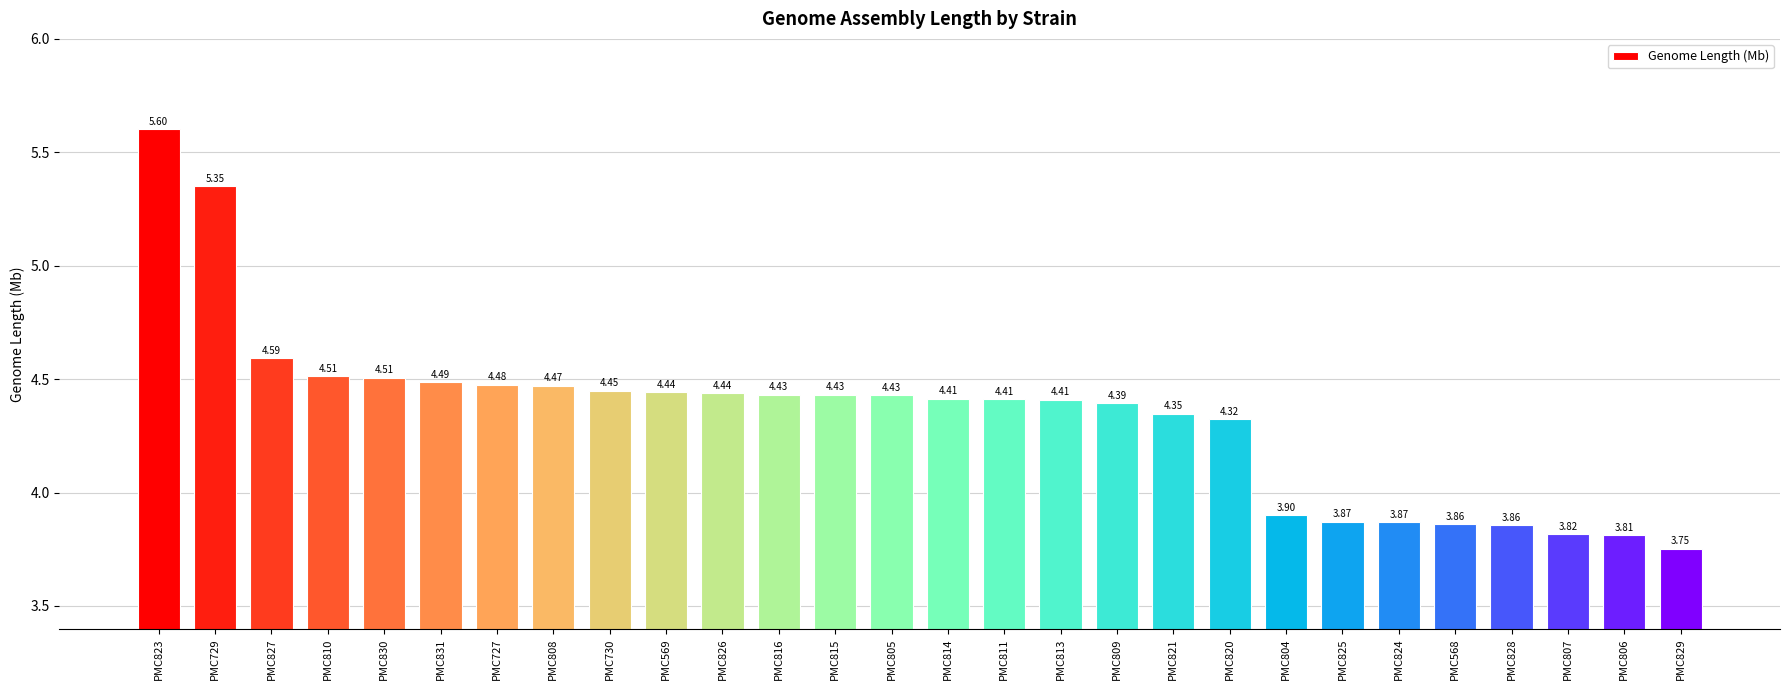

The value at PMC811 is 4.4. True or false?

True